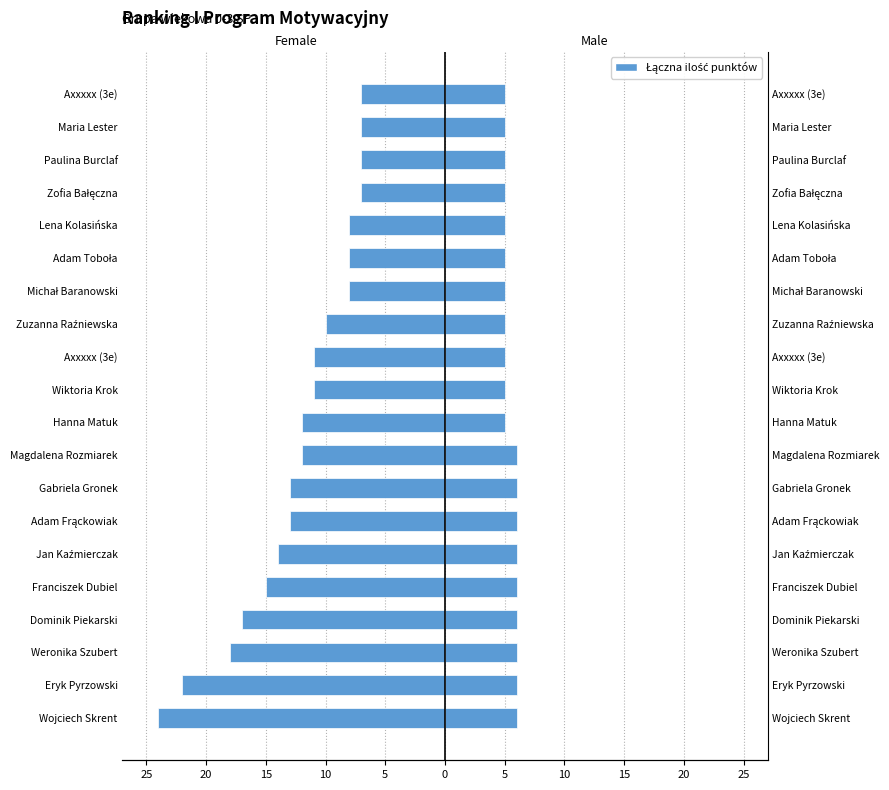

Between Paulina Burclaf and Magdalena Rozmiarek, which is larger?

Paulina Burclaf